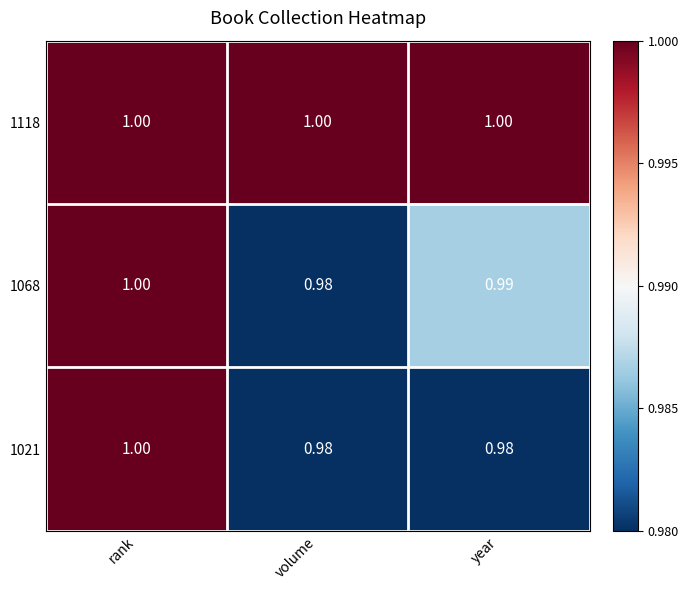

At which label is 1068 closest to 0?

volume